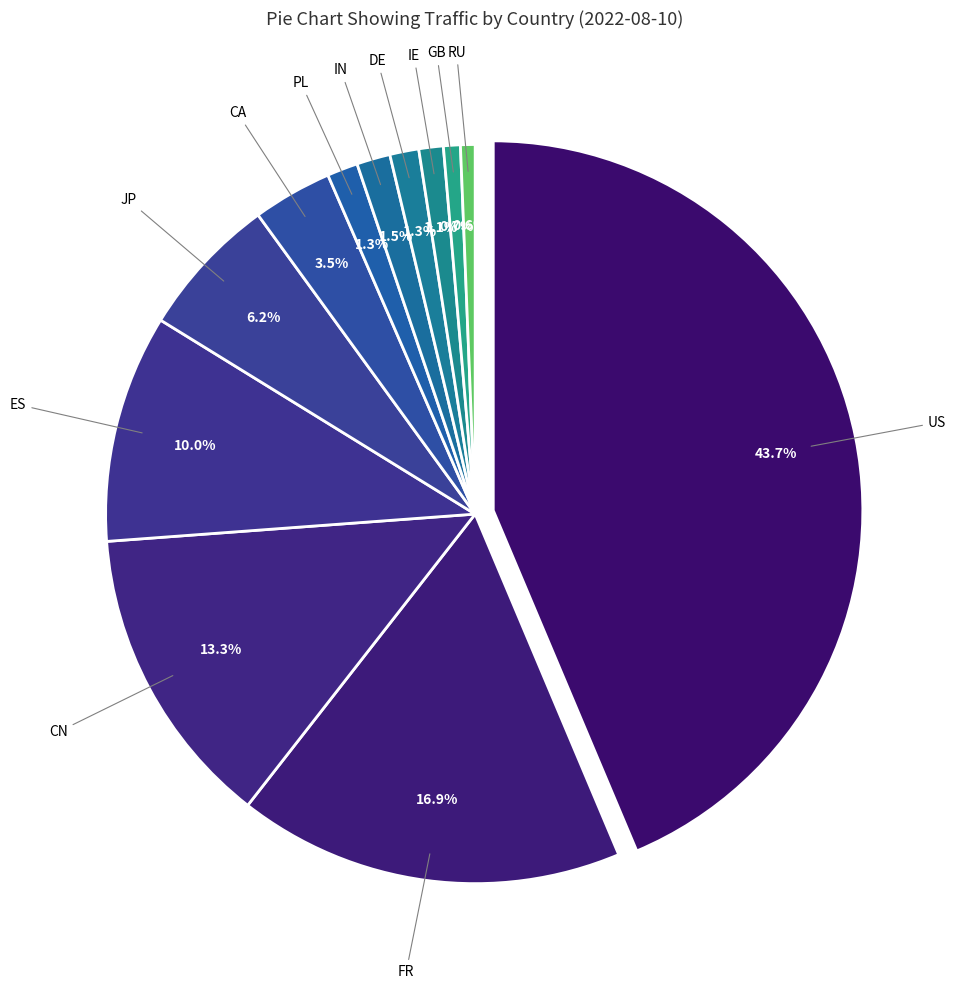

What is the smallest slice in the pie chart?

RU